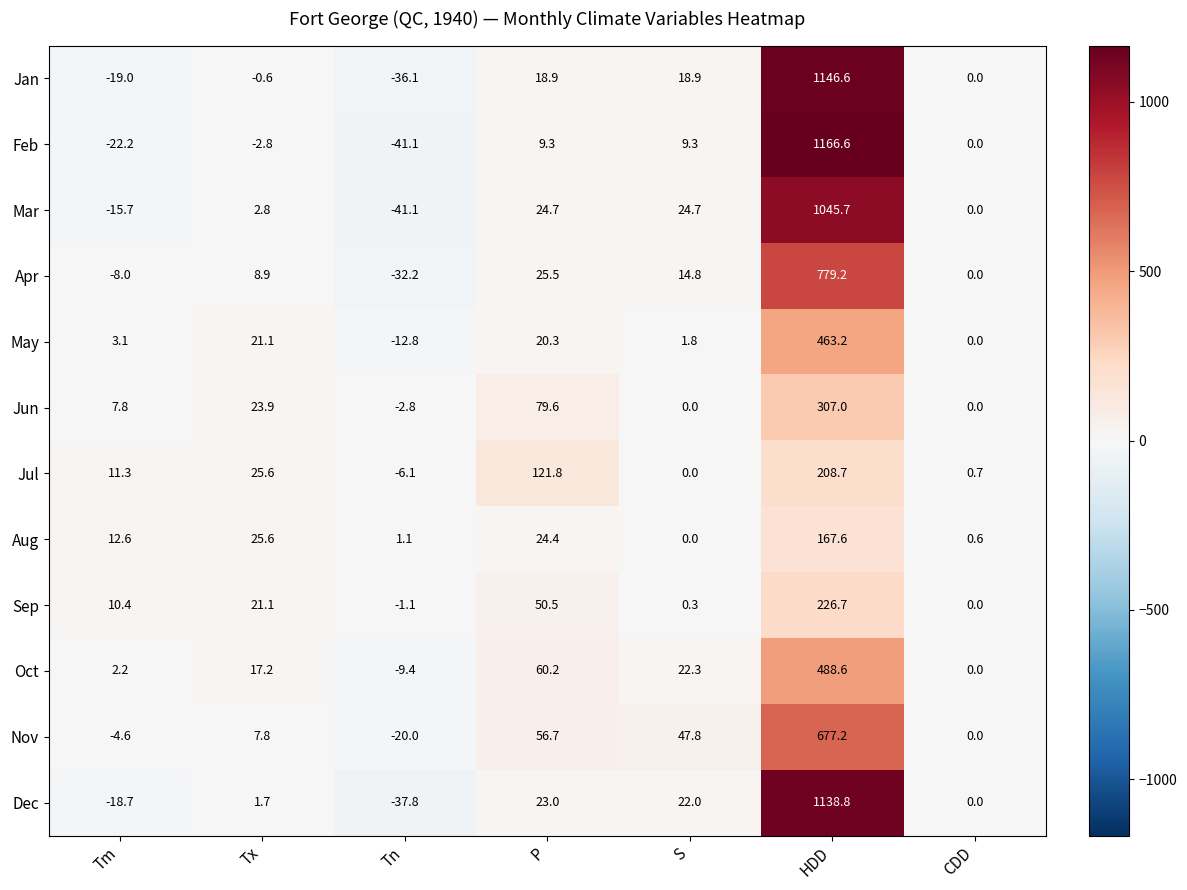

What is the difference between the Jan values at Tn and HDD?

1182.7